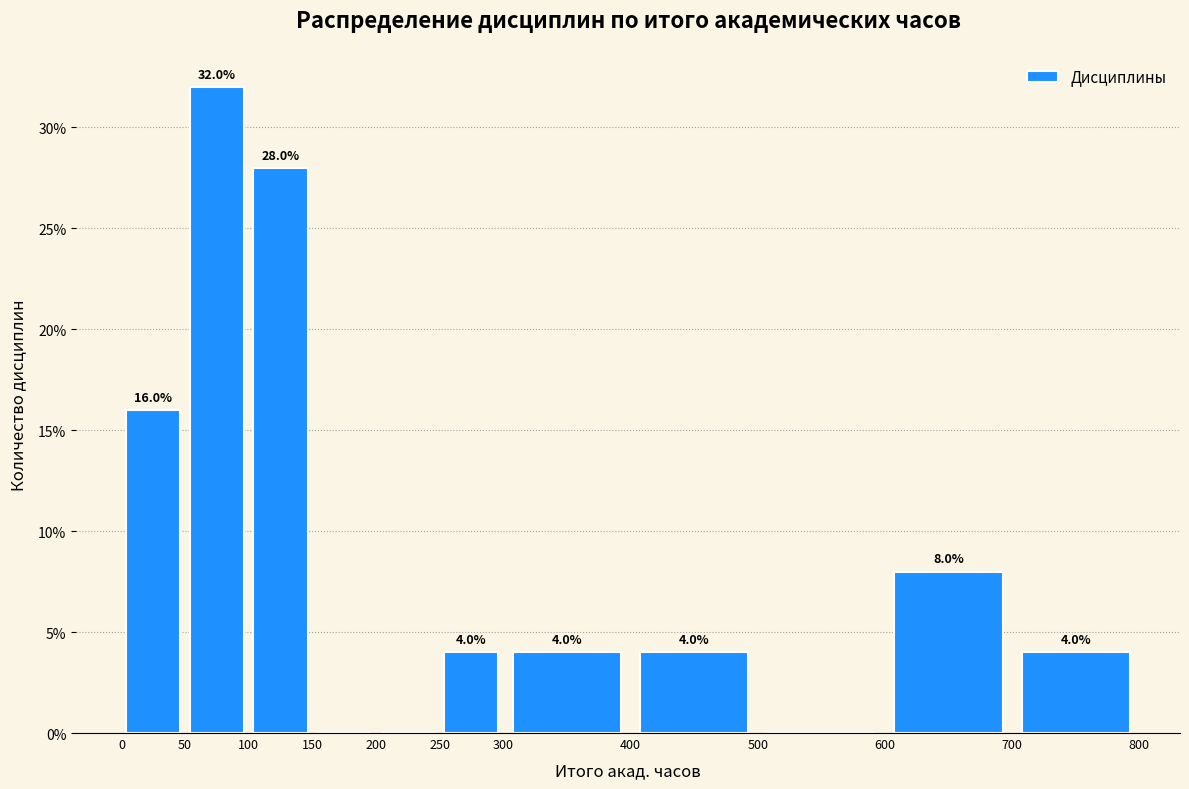

Which range on the x-axis has the tallest bar?

50 to 100